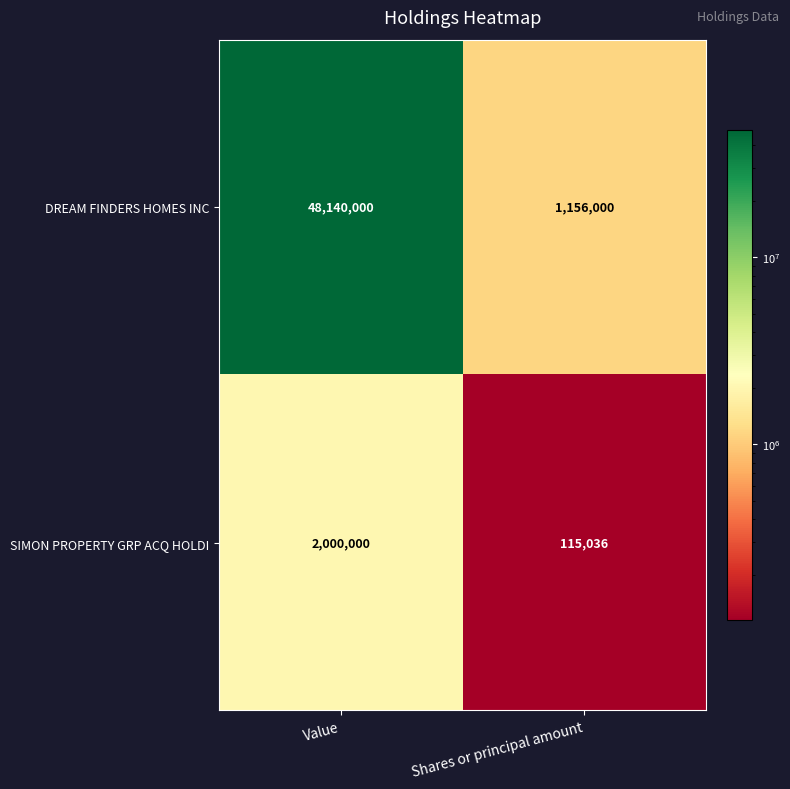

Rank the series at Shares or principal amount from highest to lowest value.

DREAM FINDERS HOMES INC, SIMON PROPERTY GRP ACQ HOLDI